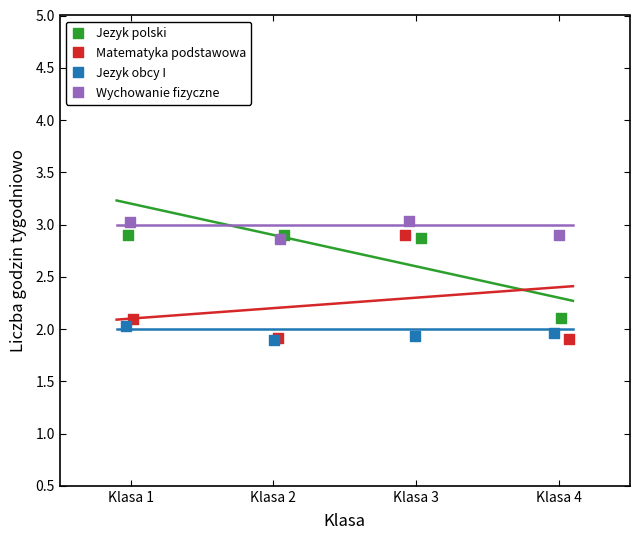

Which series reaches the maximum Y coordinate?

Wychowanie fizyczne